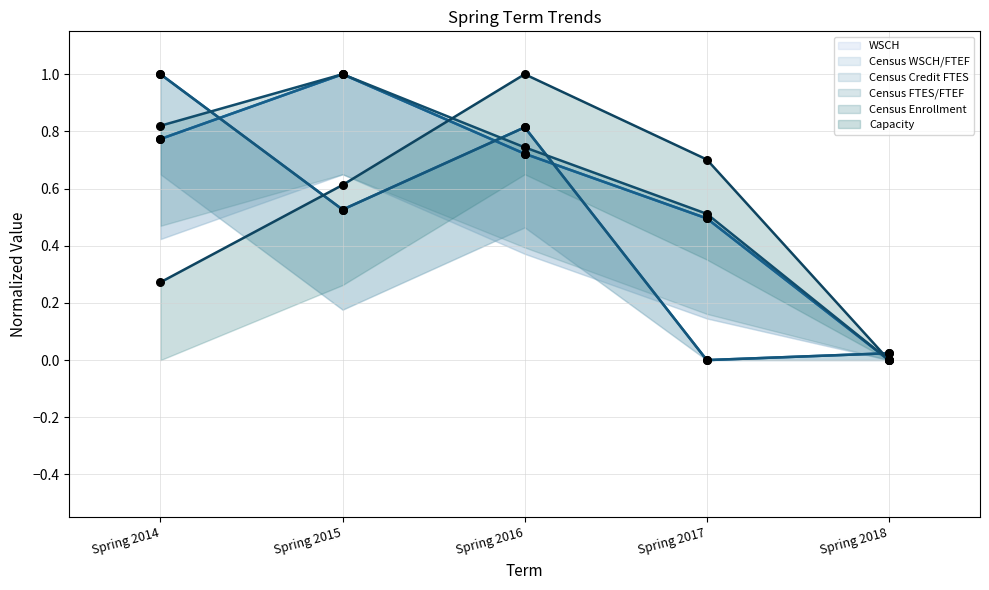

Which series has the largest total across all categories?

Census Enrollment